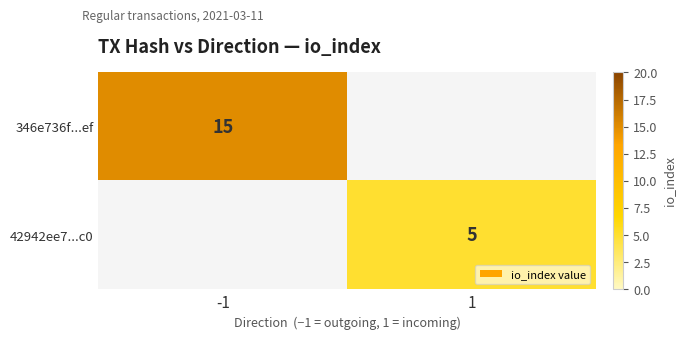

The 346e736f...ef series shows 15 at -1. True or false?

True